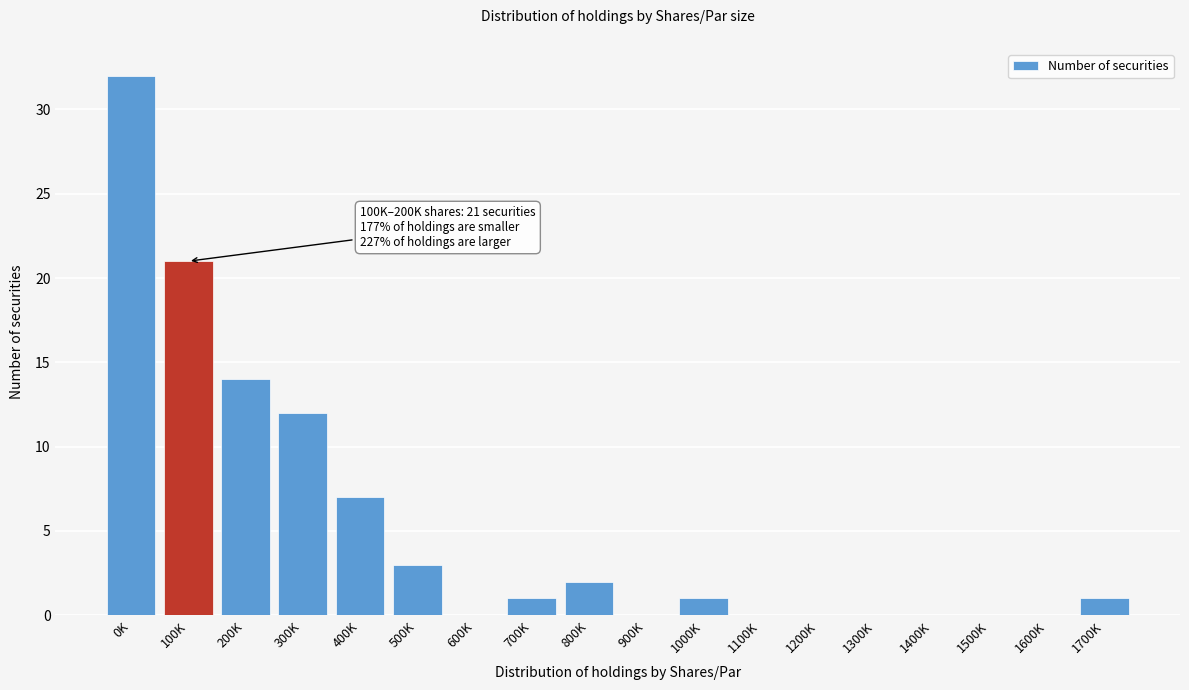

Reading left to right, extract all data points from this chart.

0K=32	100K=21	200K=14	300K=12	400K=7	500K=3	600K=0	700K=1	800K=2	900K=0	1000K=1	1100K=0	1200K=0	1300K=0	1400K=0	1500K=0	1600K=0	1700K=1